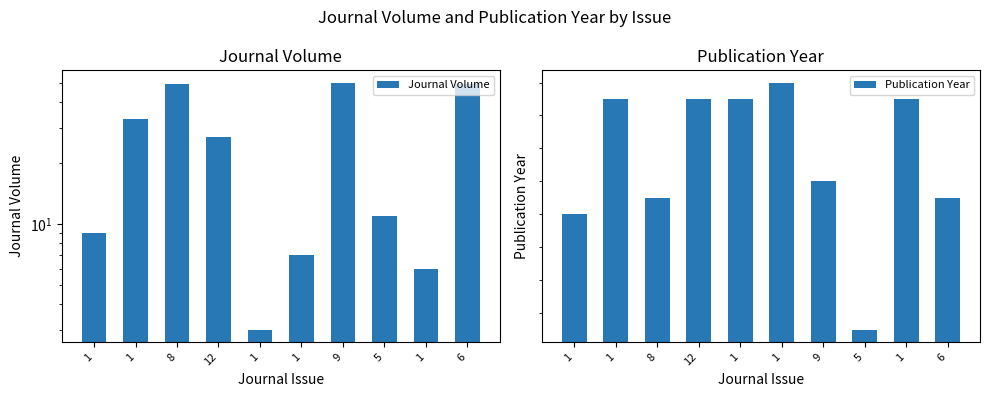

Between 1 and 1, which is larger?

1